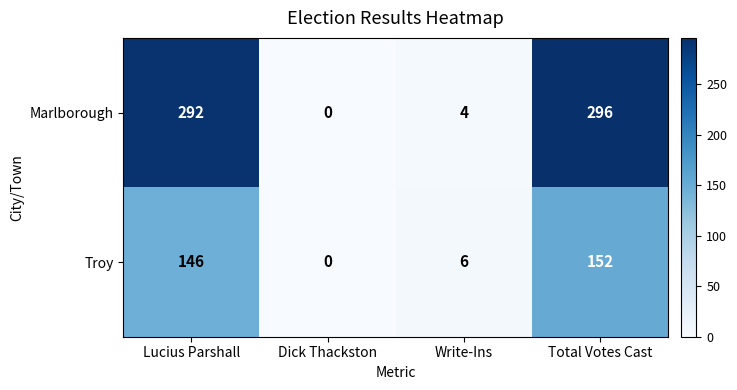

What is the sum of the Marlborough values at Write-Ins and Total Votes Cast?

300